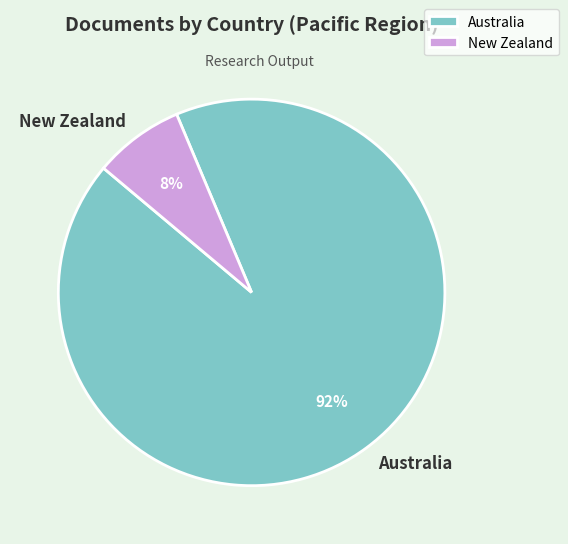

To the nearest percent, what is the average slice percentage?

50%